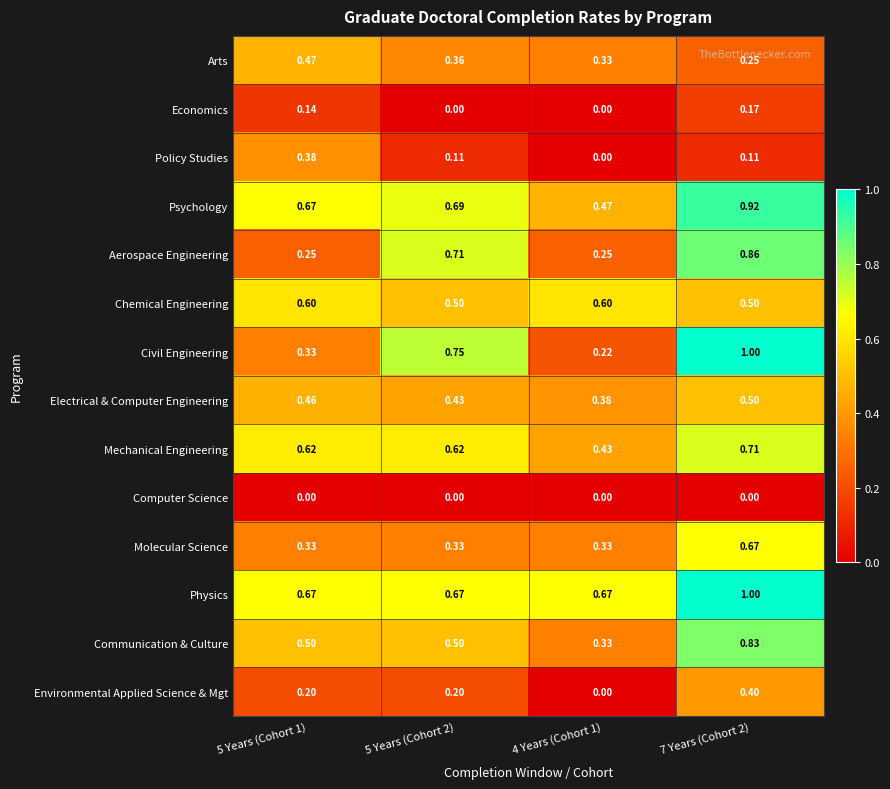

Is the value of Environmental Applied Science & Mgt at 4 Years (Cohort 1) greater than the value of Mechanical Engineering at 4 Years (Cohort 1)?

No